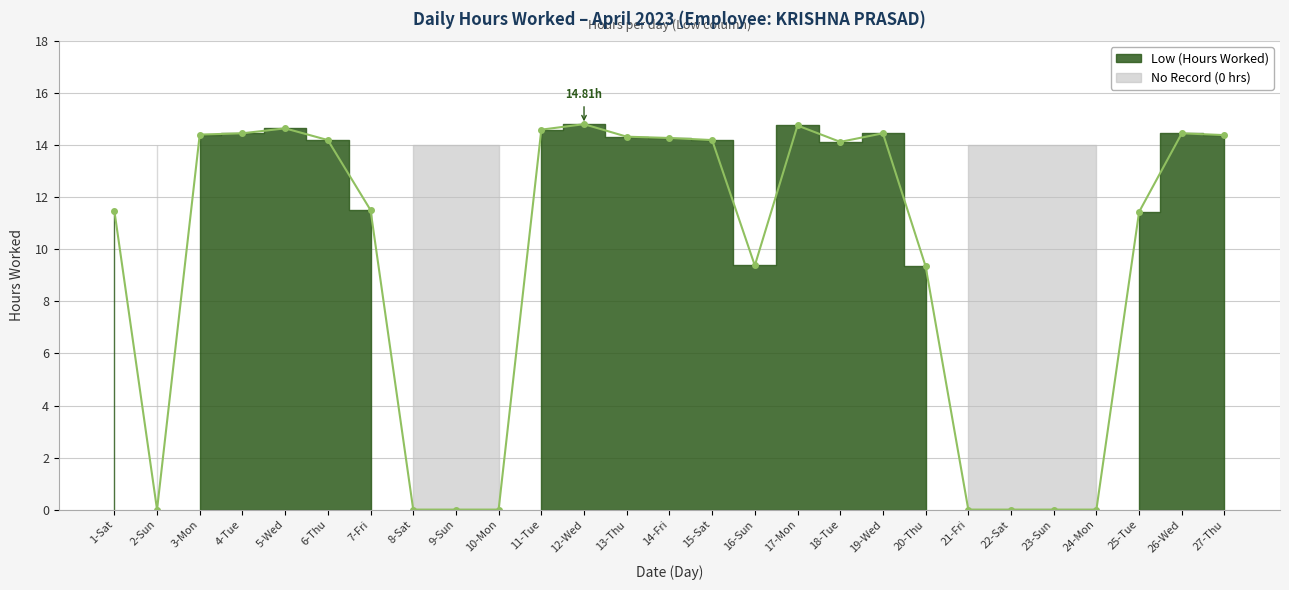

At which label is the value closest to 7?

20-Thu